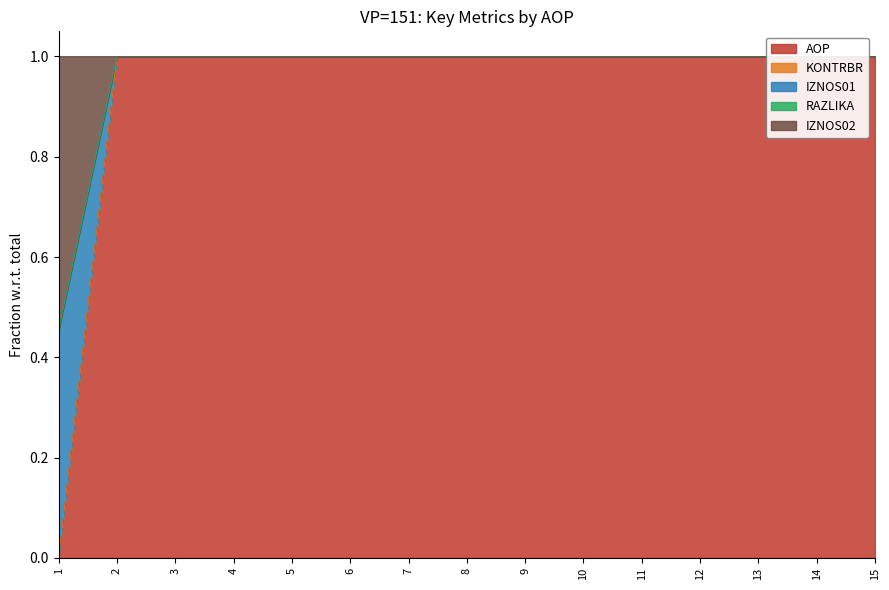

True or false: IZNOS02 and IZNOS01 intersect in this chart.

False